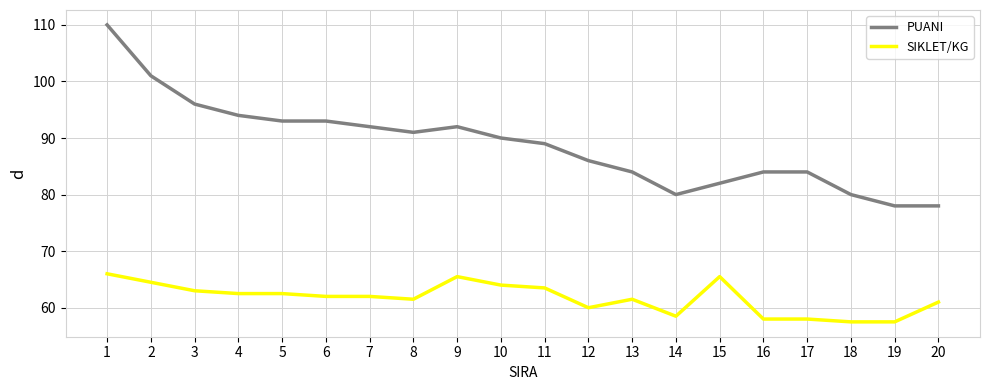

Is it true that PUANI equals 110.0 at 1?

True